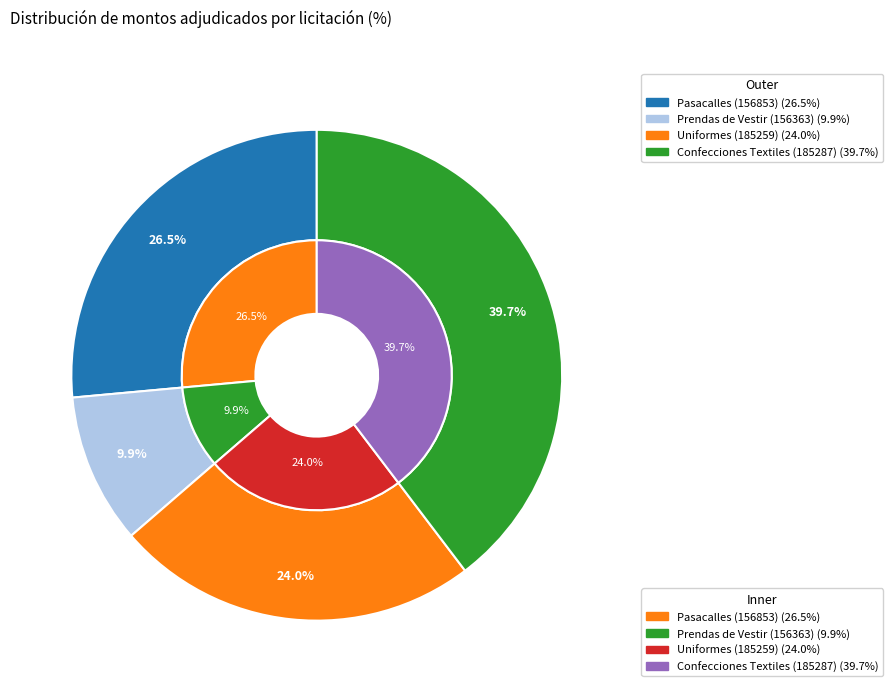

What percentage is the ADQUISICION DE CONFECCIONES TEXTILES slice, to the nearest percent?

40%